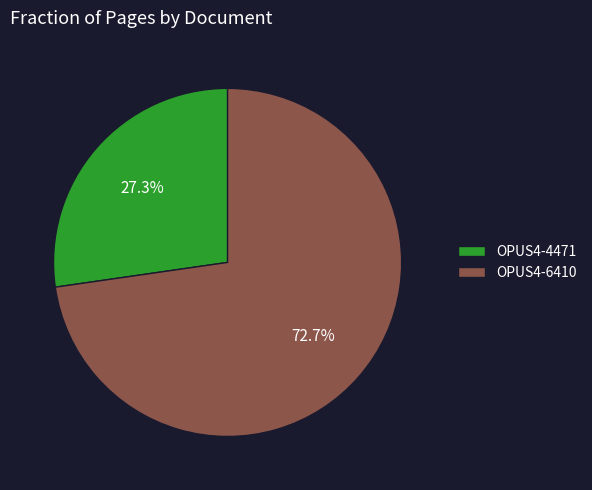

Is it true that OPUS4-4471 is 40% of the pie?

False